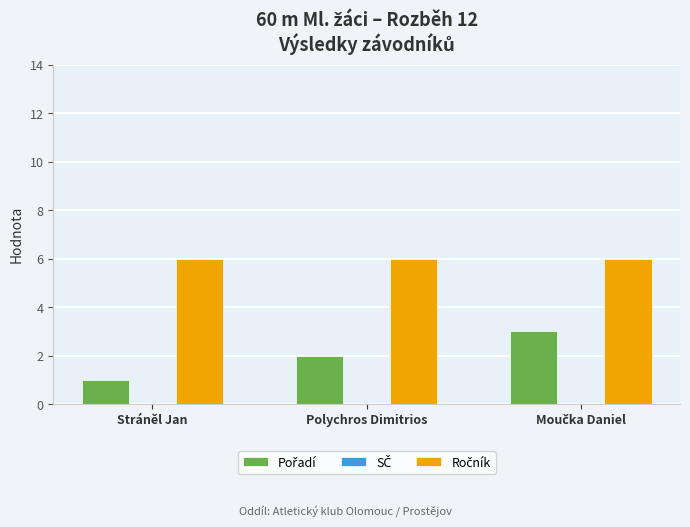

What is the spread (max minus min) of values at Stráněl Jan?

5